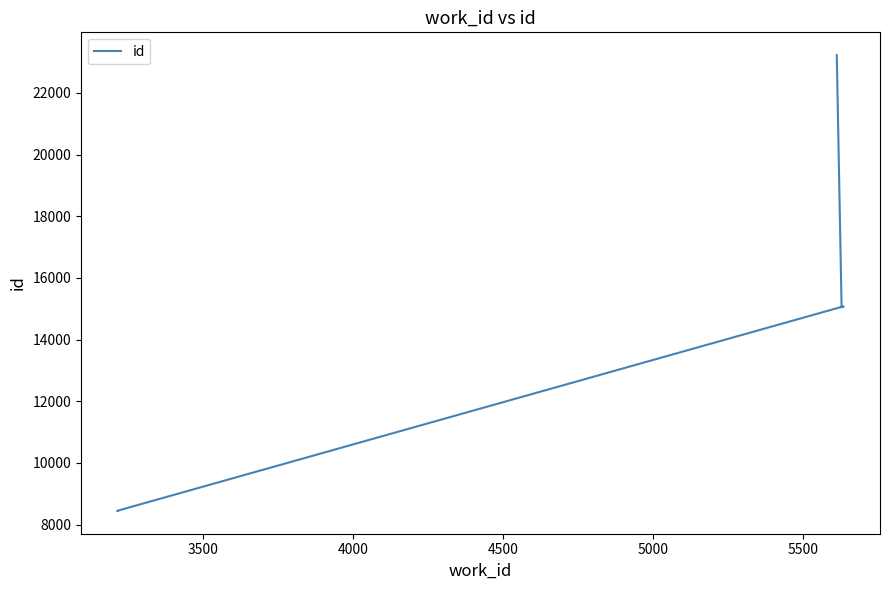

The value at 3000 is 4126. True or false?

False